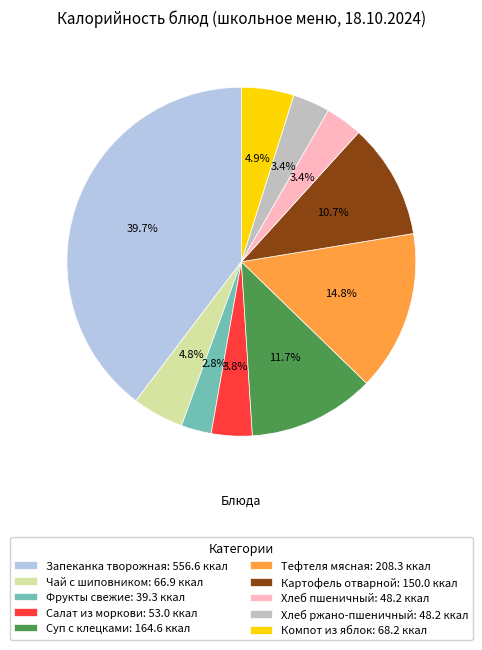

To the nearest percent, what is the difference between the largest and smallest slice percentages?

37%